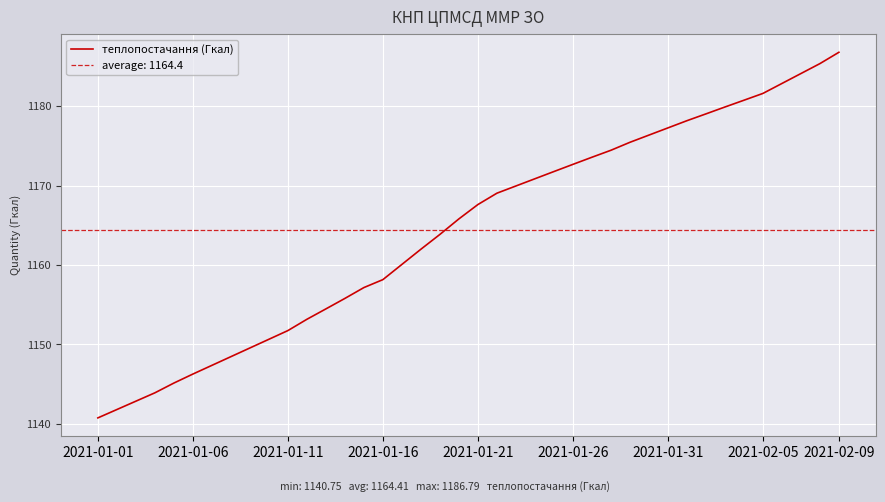

Which label corresponds to the smallest value in the chart?

2021-01-01